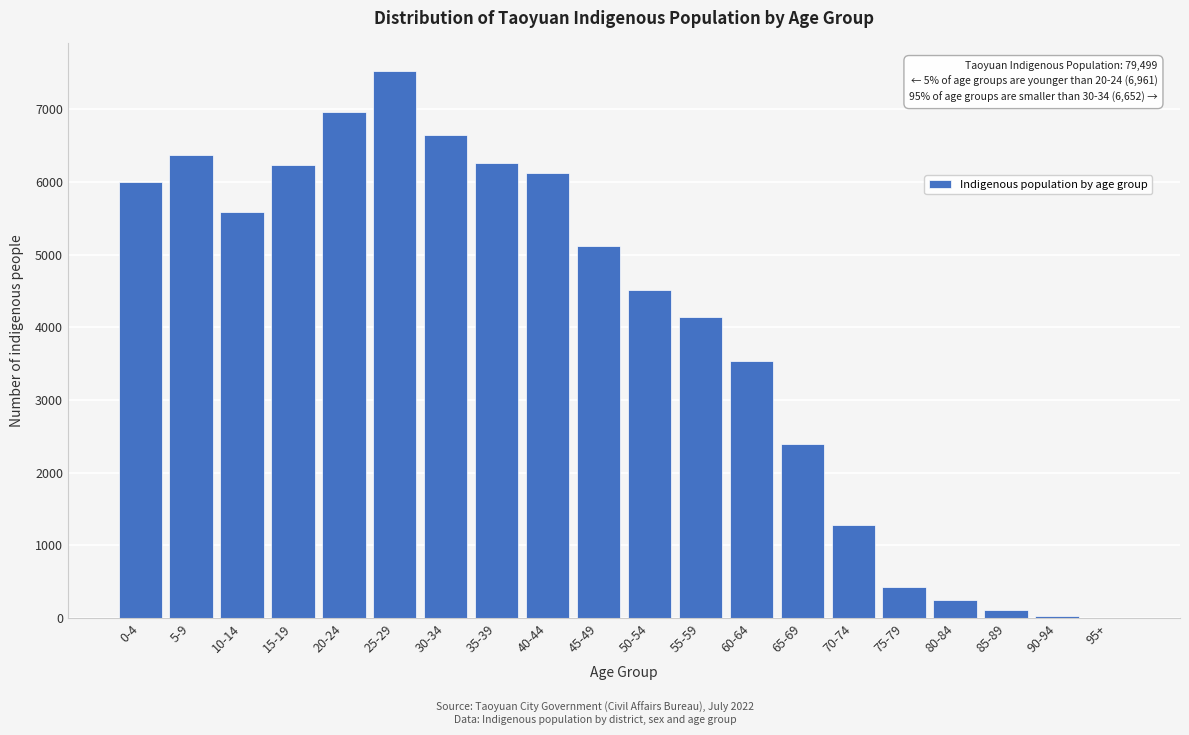

Which label corresponds to the largest value in the chart?

25-29